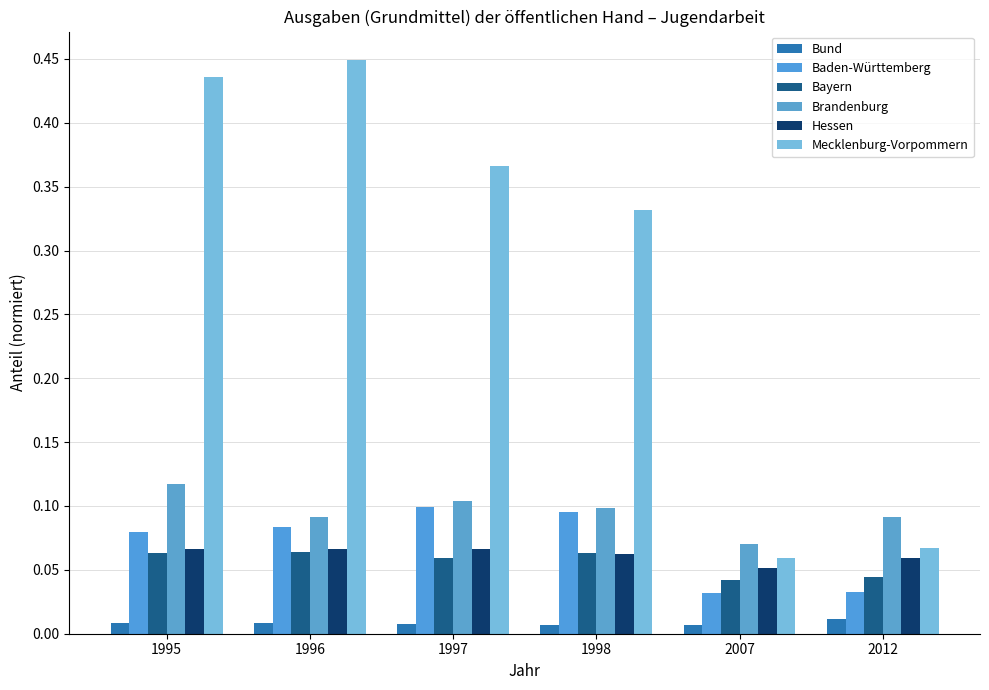

Which series has the largest range (max minus min)?

Mecklenburg-Vorpommern